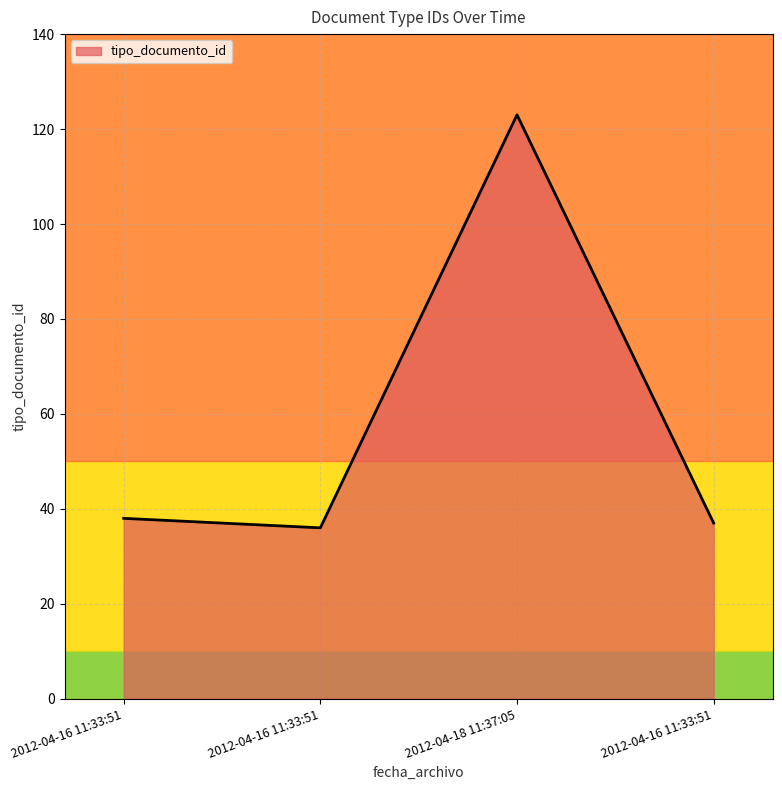

How many lines are shown in the chart?

1